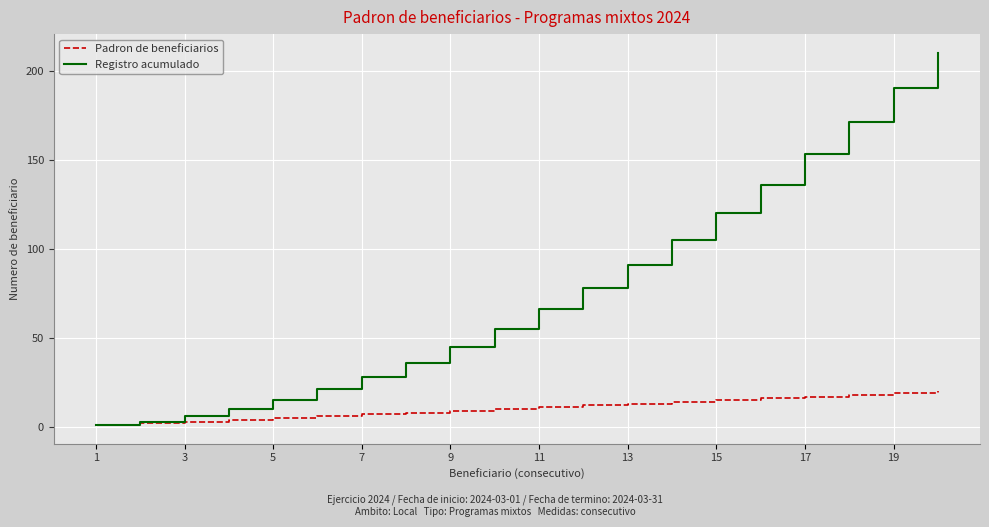

Count the number of data series in this chart.

2